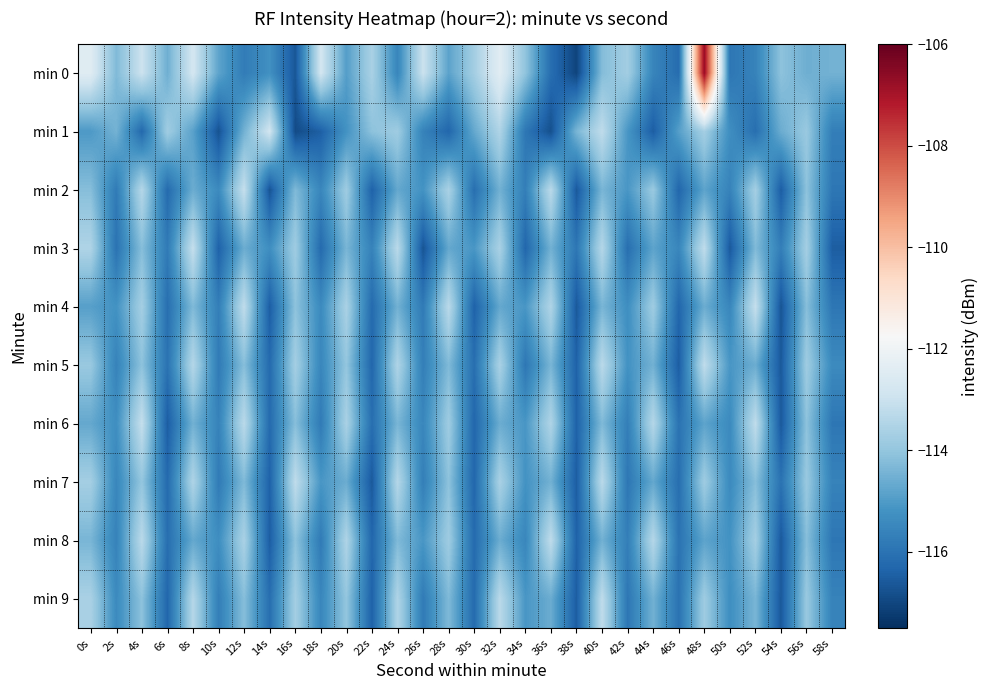

Reading left to right, transcribe all the data shown in this chart.

min 0: 0s=-112.4	2s=-114.3	4s=-113.0	6s=-114.5	8s=-112.8	10s=-114.8	12s=-115.8	14s=-115.2	16s=-116.6	18s=-112.8	20s=-114.9	22s=-113.6	24s=-115.5	26s=-113.0	28s=-114.8	30s=-113.7	32s=-112.4	34s=-114.1	36s=-116.1	38s=-117.0	40s=-114.2	42s=-113.7	44s=-115.5	46s=-116.1	48s=-106.7	50s=-115.9	52s=-115.6	54s=-114.1	56s=-114.5	58s=-114.5
min 1: 0s=-115.0	2s=-114.5	4s=-116.2	6s=-113.8	8s=-114.9	10s=-116.7	12s=-114.5	14s=-112.8	16s=-116.9	18s=-116.5	20s=-115.2	22s=-114.1	24s=-113.8	26s=-115.6	28s=-116.3	30s=-114.7	32s=-113.5	34s=-115.9	36s=-116.8	38s=-114.4	40s=-113.2	42s=-115.1	44s=-116.5	46s=-114.9	48s=-113.7	50s=-115.3	52s=-116.1	54s=-114.6	56s=-113.9	58s=-115.7
min 2: 0s=-114.2	2s=-115.8	4s=-113.4	6s=-116.2	8s=-114.6	10s=-115.4	12s=-113.1	14s=-116.7	16s=-114.3	18s=-115.5	20s=-113.8	22s=-116.4	24s=-114.7	26s=-115.2	28s=-113.6	30s=-116.1	32s=-114.5	34s=-115.7	36s=-113.3	38s=-116.6	40s=-114.4	42s=-115.1	44s=-113.9	46s=-116.3	48s=-114.8	50s=-115.6	52s=-113.7	54s=-116.5	56s=-114.1	58s=-115.9
min 3: 0s=-113.5	2s=-116.0	4s=-114.2	6s=-115.8	8s=-113.1	10s=-116.4	12s=-114.6	14s=-115.3	16s=-113.8	18s=-116.2	20s=-114.4	22s=-115.6	24s=-113.3	26s=-116.7	28s=-114.7	30s=-115.1	32s=-113.6	34s=-116.3	36s=-114.5	38s=-115.9	40s=-113.4	42s=-116.1	44s=-114.8	46s=-115.5	48s=-113.2	50s=-116.6	52s=-114.3	54s=-115.7	56s=-113.7	58s=-116.5
min 4: 0s=-114.9	2s=-115.2	4s=-113.7	6s=-116.1	8s=-114.3	10s=-115.7	12s=-113.2	14s=-116.5	16s=-114.1	18s=-115.4	20s=-113.6	22s=-116.2	24s=-114.5	26s=-115.8	28s=-113.3	30s=-116.4	32s=-114.7	34s=-115.1	36s=-113.5	38s=-116.6	40s=-114.4	42s=-115.3	44s=-113.8	46s=-116.3	48s=-114.6	50s=-115.5	52s=-113.1	54s=-116.7	56s=-114.2	58s=-115.9
min 5: 0s=-113.9	2s=-115.6	4s=-114.1	6s=-116.0	8s=-113.4	10s=-115.8	12s=-114.2	14s=-116.2	16s=-113.7	18s=-115.5	20s=-114.0	22s=-116.3	24s=-113.5	26s=-115.7	28s=-114.3	30s=-116.1	32s=-113.6	34s=-115.9	36s=-114.4	38s=-116.4	40s=-113.3	42s=-115.2	44s=-114.5	46s=-116.5	48s=-113.2	50s=-115.1	52s=-114.6	54s=-116.6	56s=-113.8	58s=-115.4
min 6: 0s=-114.7	2s=-115.3	4s=-113.1	6s=-116.5	8s=-114.5	10s=-115.6	12s=-113.3	14s=-116.2	16s=-114.2	18s=-115.8	20s=-113.6	22s=-116.1	24s=-114.4	26s=-115.5	28s=-113.8	30s=-116.3	32s=-114.6	34s=-115.1	36s=-113.5	38s=-116.4	40s=-114.3	42s=-115.7	44s=-113.4	46s=-116.0	48s=-114.8	50s=-115.4	52s=-113.2	54s=-116.6	56s=-114.1	58s=-115.9
min 7: 0s=-113.7	2s=-115.5	4s=-114.0	6s=-116.2	8s=-113.5	10s=-115.8	12s=-114.3	14s=-116.4	16s=-113.2	18s=-115.1	20s=-114.6	22s=-116.6	24s=-113.4	26s=-115.7	28s=-114.1	30s=-116.3	32s=-113.6	34s=-115.2	36s=-114.5	38s=-116.5	40s=-113.3	42s=-115.9	44s=-114.7	46s=-116.1	48s=-113.8	50s=-115.4	52s=-114.2	54s=-116.0	56s=-113.9	58s=-115.6
min 8: 0s=-114.4	2s=-115.6	4s=-113.3	6s=-116.1	8s=-114.7	10s=-115.3	12s=-113.6	14s=-116.5	16s=-114.1	18s=-115.8	20s=-113.5	22s=-116.3	24s=-114.3	26s=-115.1	28s=-113.8	30s=-116.2	32s=-114.6	34s=-115.5	36s=-113.2	38s=-116.4	40s=-114.5	42s=-115.7	44s=-113.4	46s=-116.0	48s=-114.8	50s=-115.2	52s=-113.7	54s=-116.6	56s=-114.2	58s=-115.9
min 9: 0s=-113.6	2s=-115.4	4s=-114.1	6s=-116.3	8s=-113.4	10s=-115.7	12s=-114.2	14s=-116.1	16s=-113.7	18s=-115.5	20s=-114.0	22s=-116.4	24s=-113.5	26s=-115.8	28s=-114.3	30s=-116.2	32s=-113.3	34s=-115.1	36s=-114.6	38s=-116.5	40s=-113.2	42s=-115.9	44s=-114.5	46s=-116.0	48s=-113.8	50s=-115.3	52s=-114.4	54s=-116.6	56s=-113.9	58s=-115.6